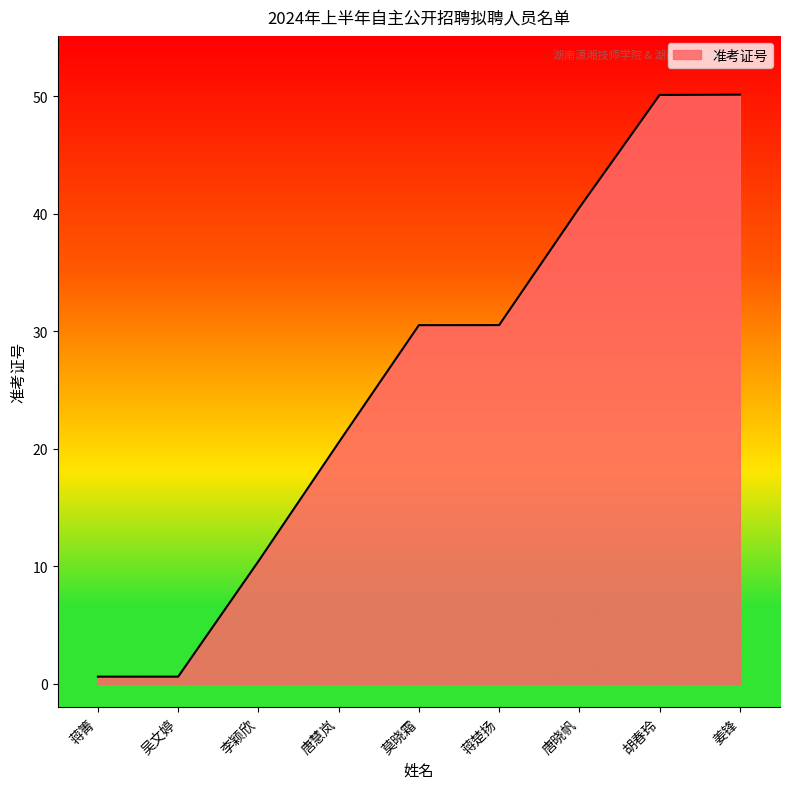

The chart shows a value of 20.5 at 唐慧岚. True or false?

True